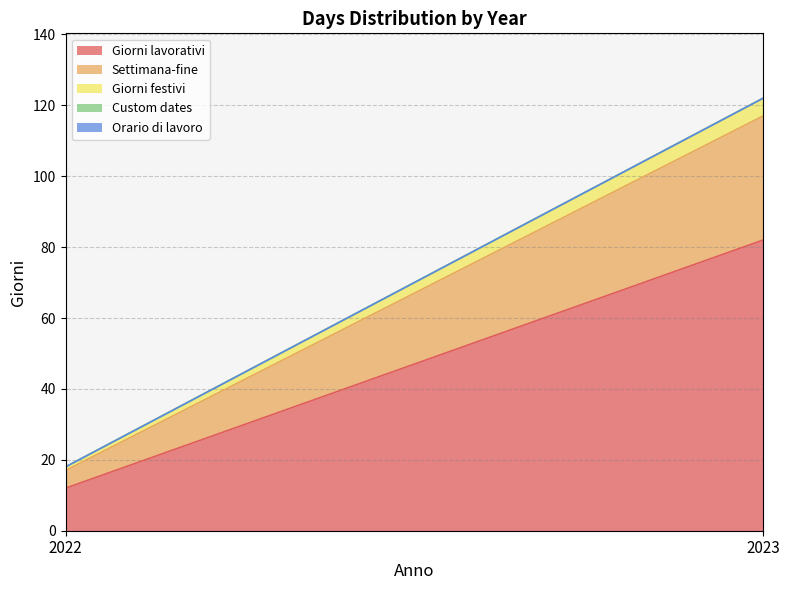

List the series in order of their peak value, lowest first.

Custom dates, Orario di lavoro, Giorni festivi, Settimana-fine, Giorni lavorativi